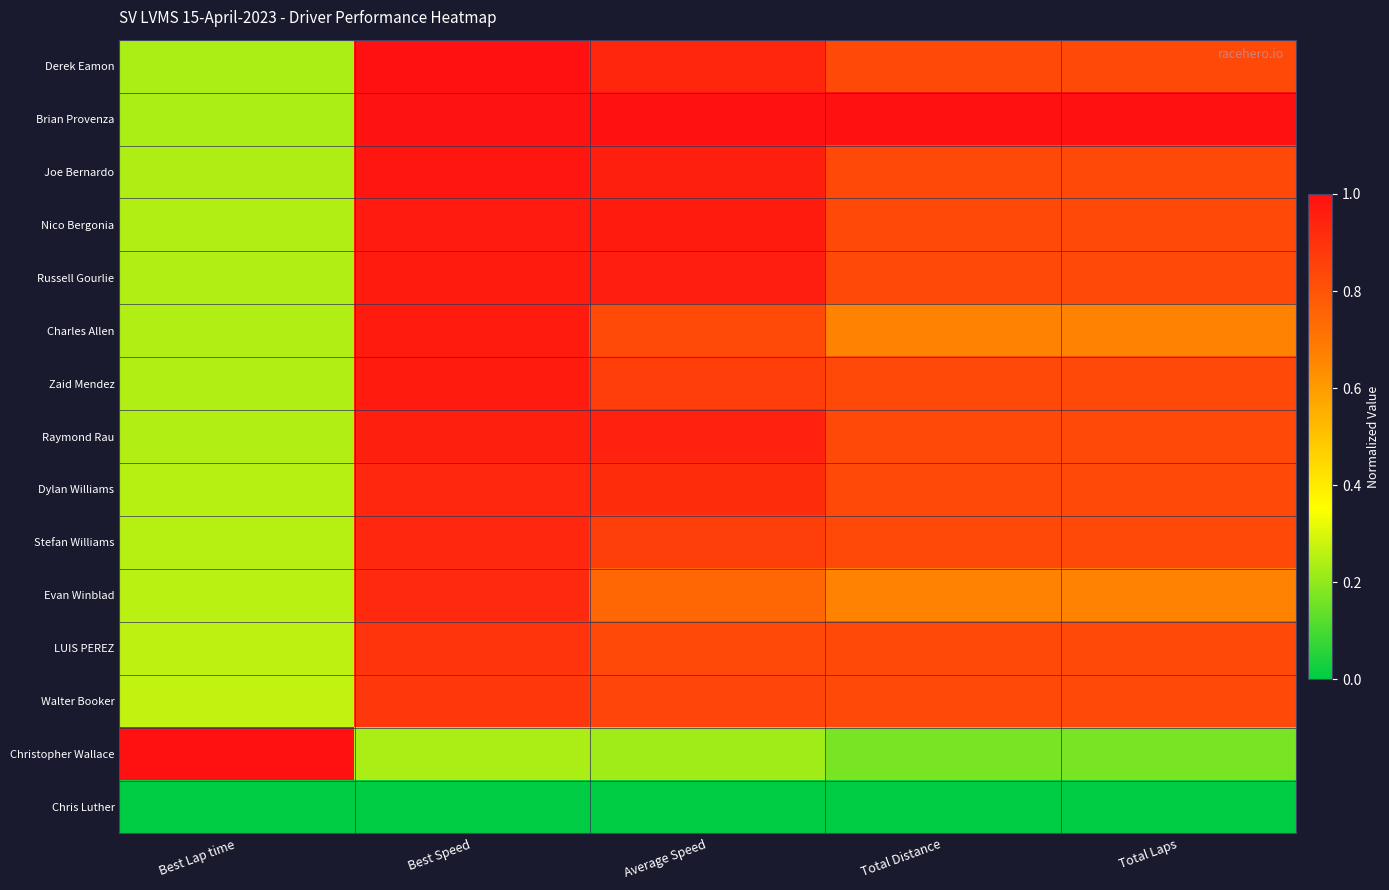

Which series has the largest total across all categories?

Brian Provenza